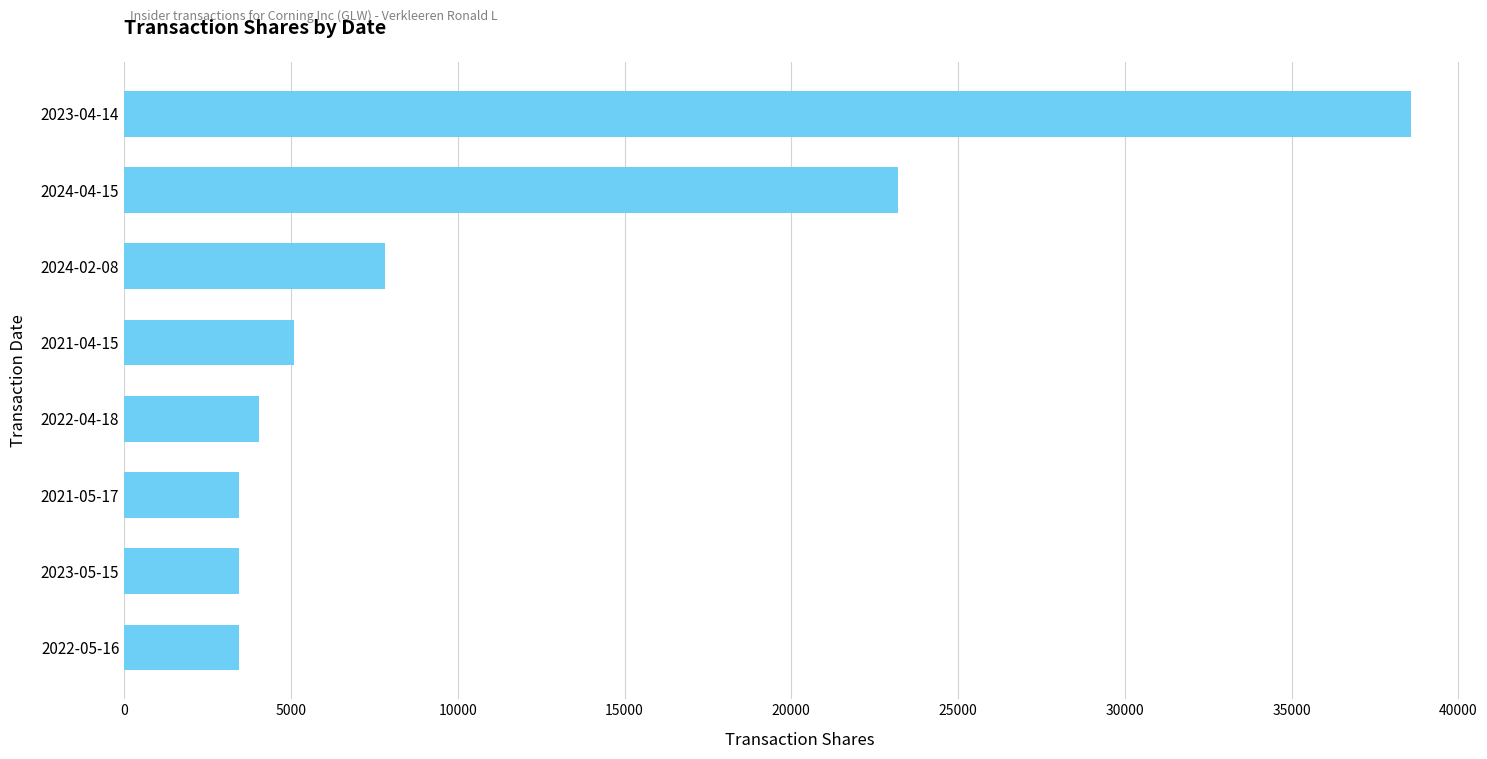

What is the difference between the second highest and second lowest values?

19758